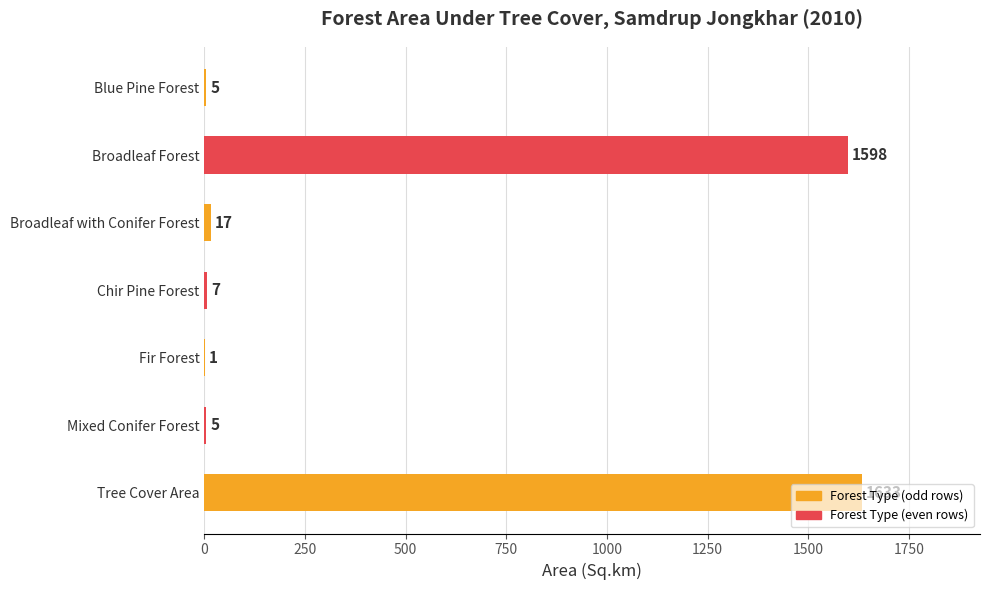

At which category does the chart reach its peak across all series?

Tree Cover Area